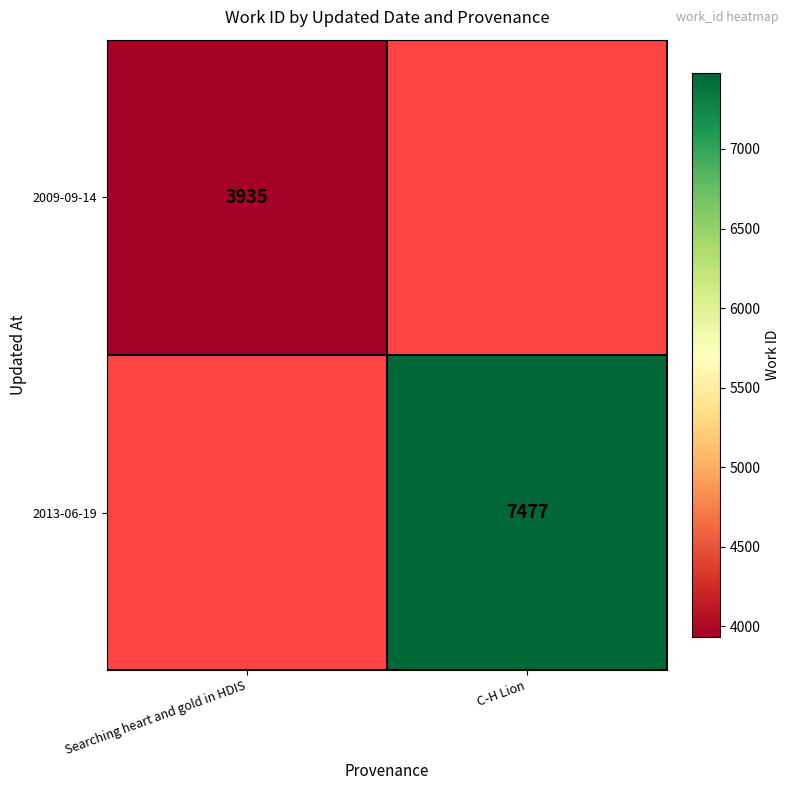

Which category has the highest value across all series?

C-H Lion